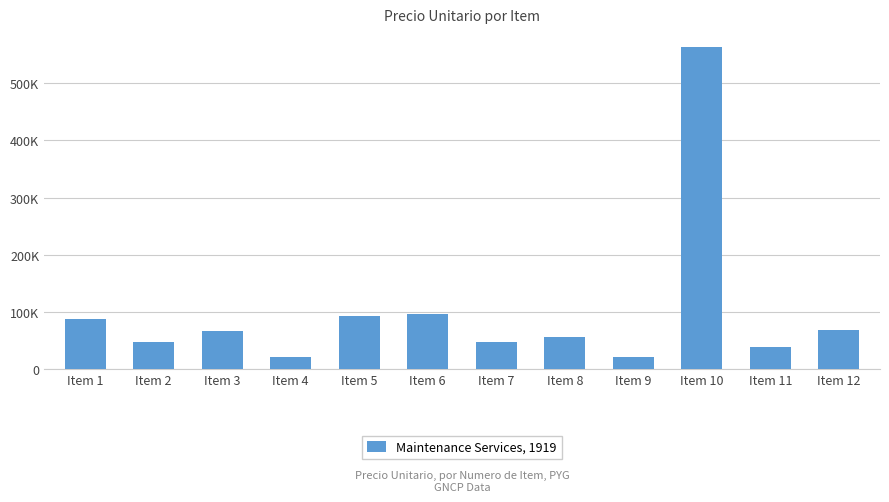

What is the minimum value shown in the chart?

21300